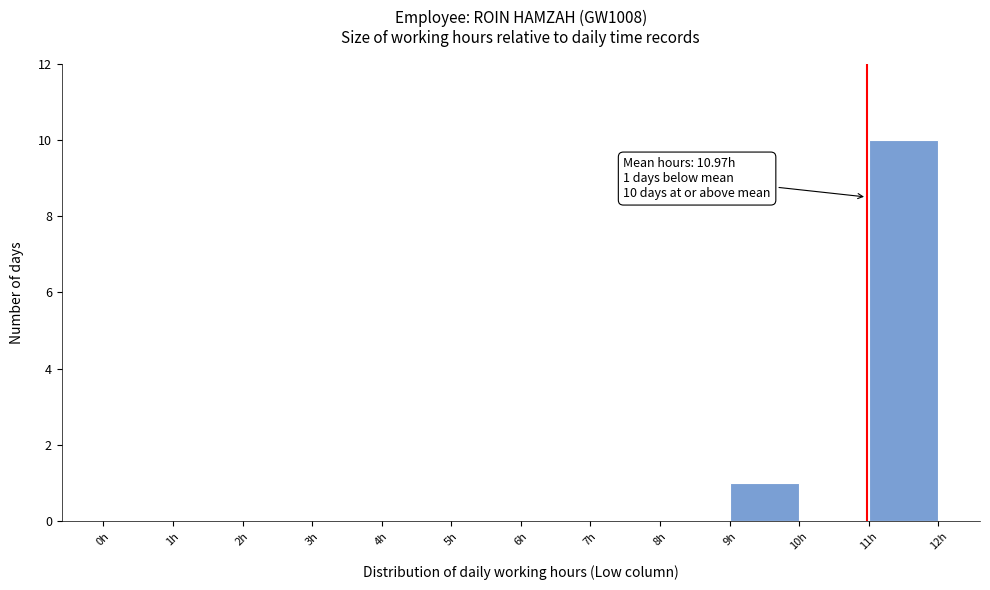

Over which range of the x-axis is the bar tallest?

11 to 12